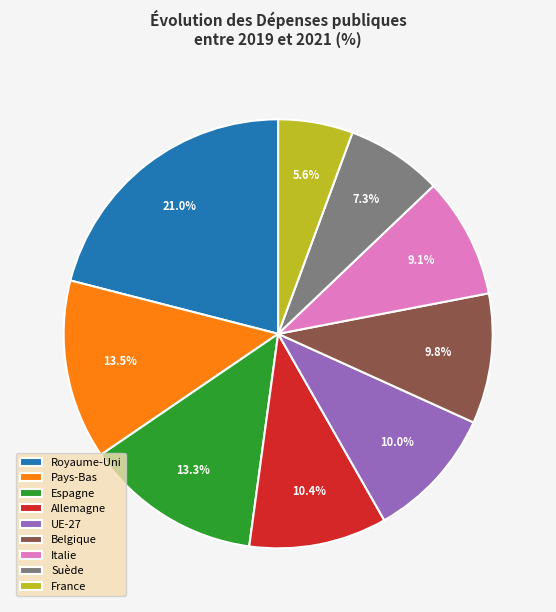

How many segments does this pie chart have?

9